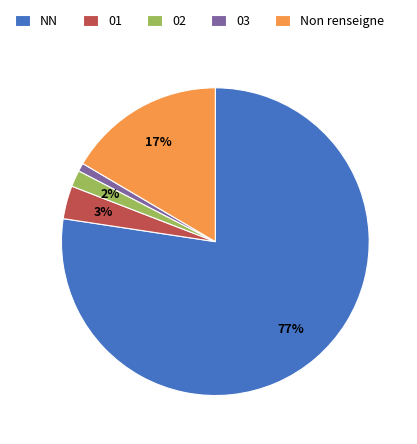

How many slices are in this pie chart?

5